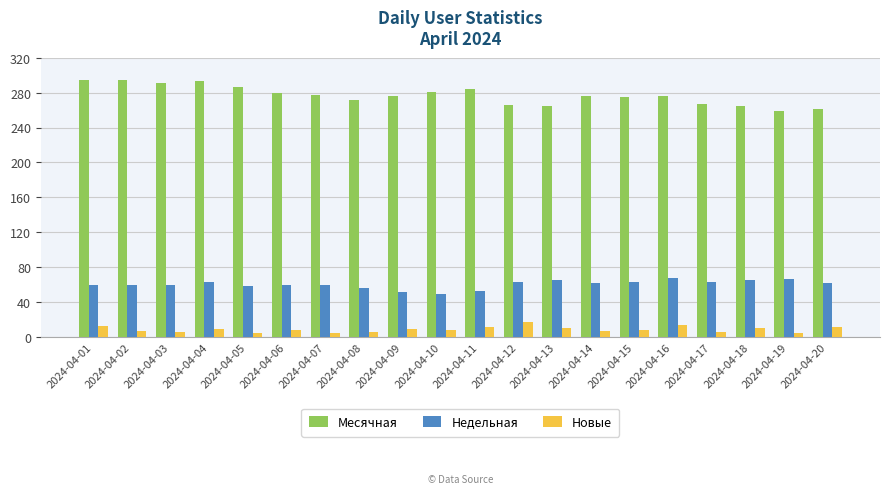

What is the spread (max minus min) of values at 2024-04-05?

283